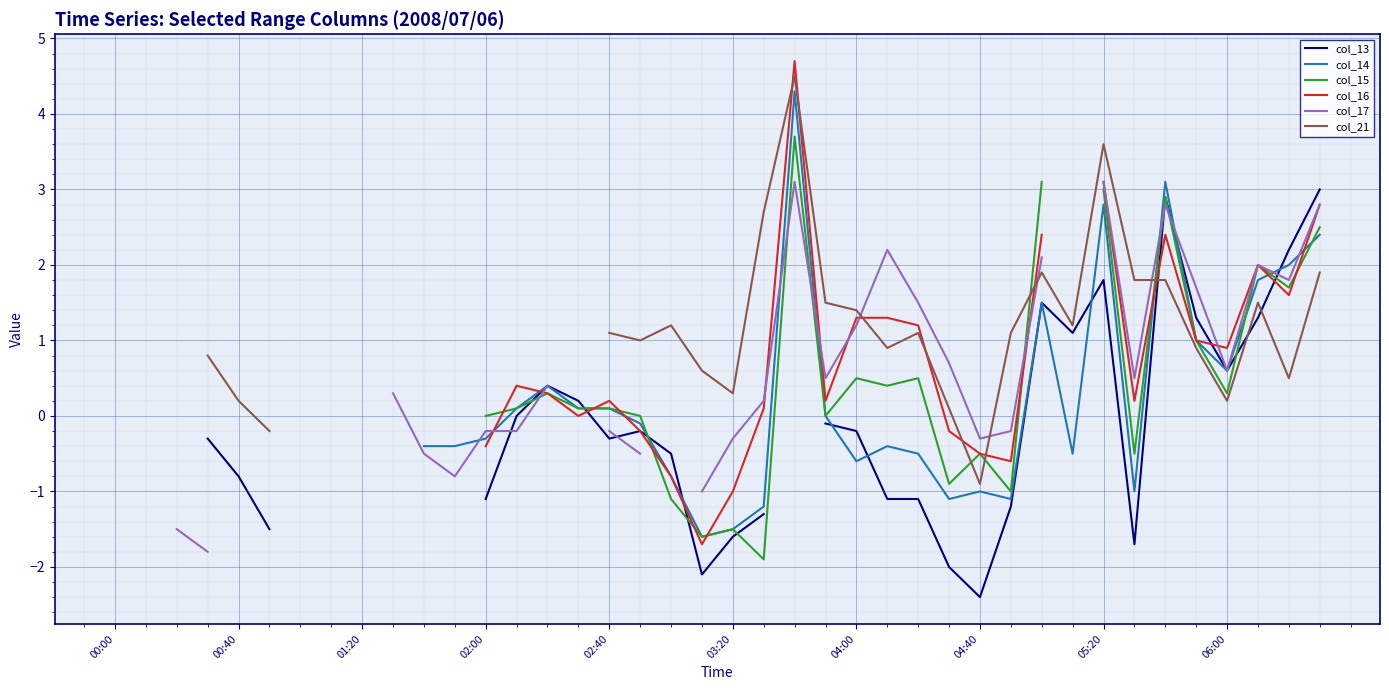

Which series has the widest spread of values?

col_16